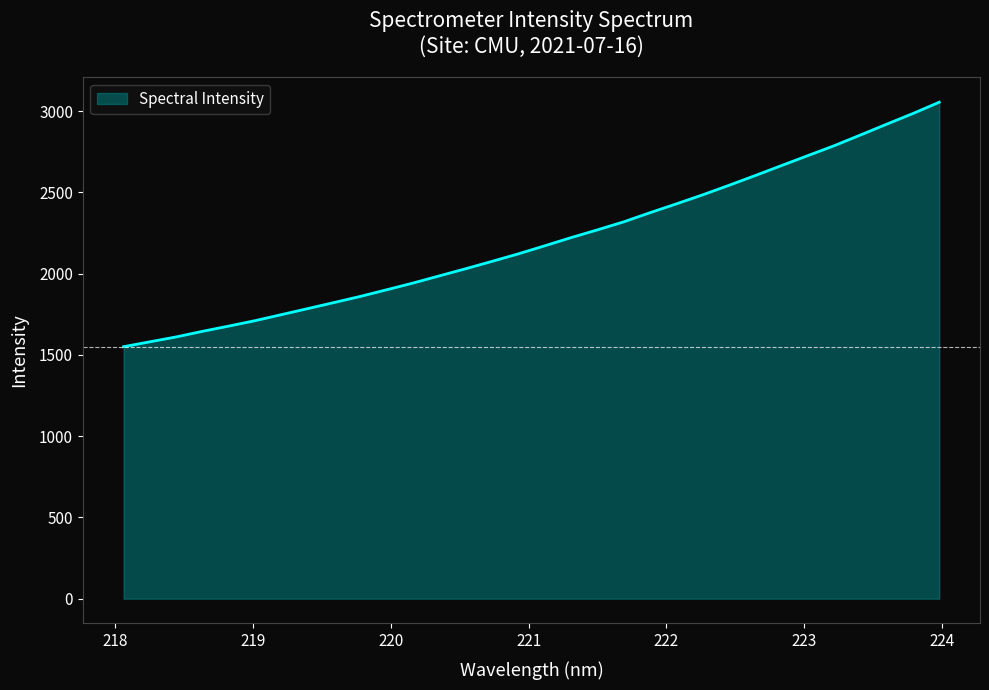

How many distinct data groups are displayed?

1